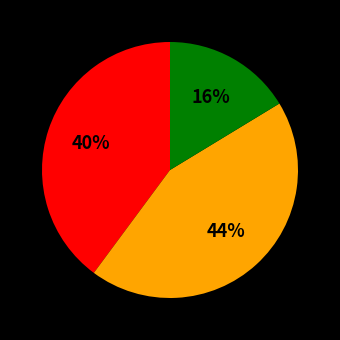

Does any single category account for the majority?

No